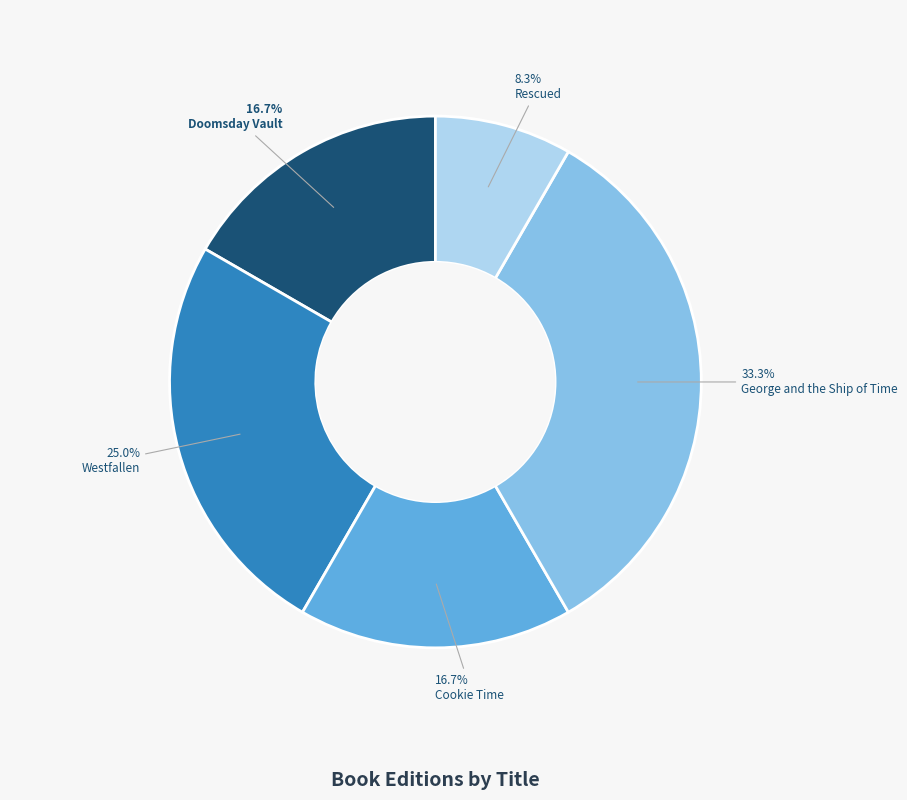

What percentage is the Cookie Time slice, to the nearest percent?

17%